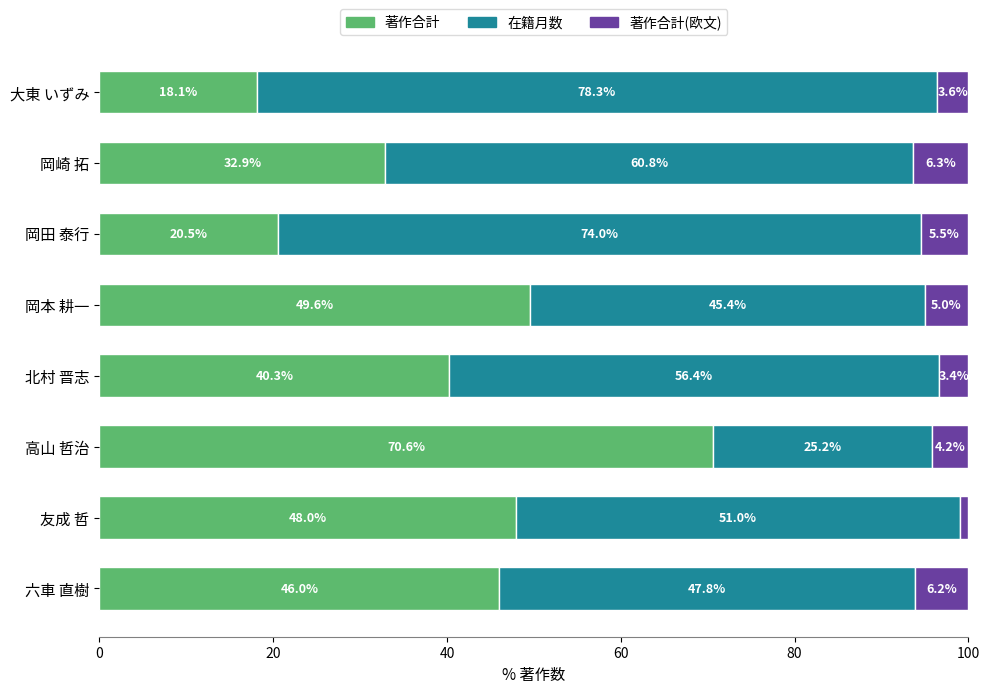

Is it true that 著作合計 equals 74.2 at 六車 直樹?

False